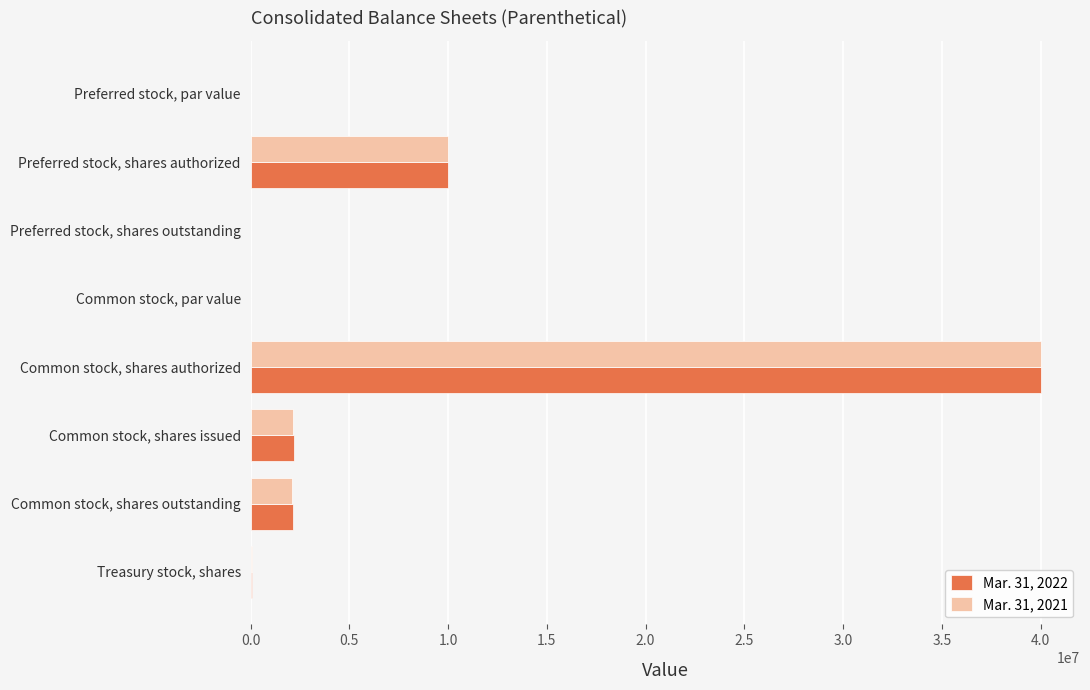

Between Common stock, shares authorized and Common stock, shares issued, which series saw the biggest shift?

Mar. 31, 2021